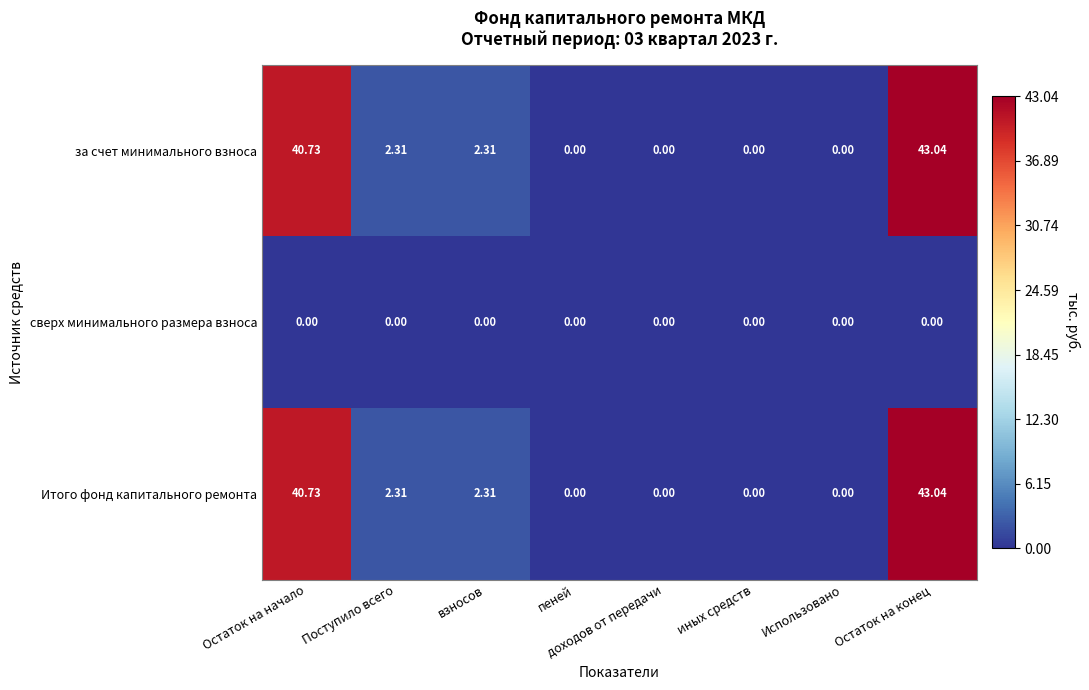

At which category is the sum across all series the highest?

Остаток на конец